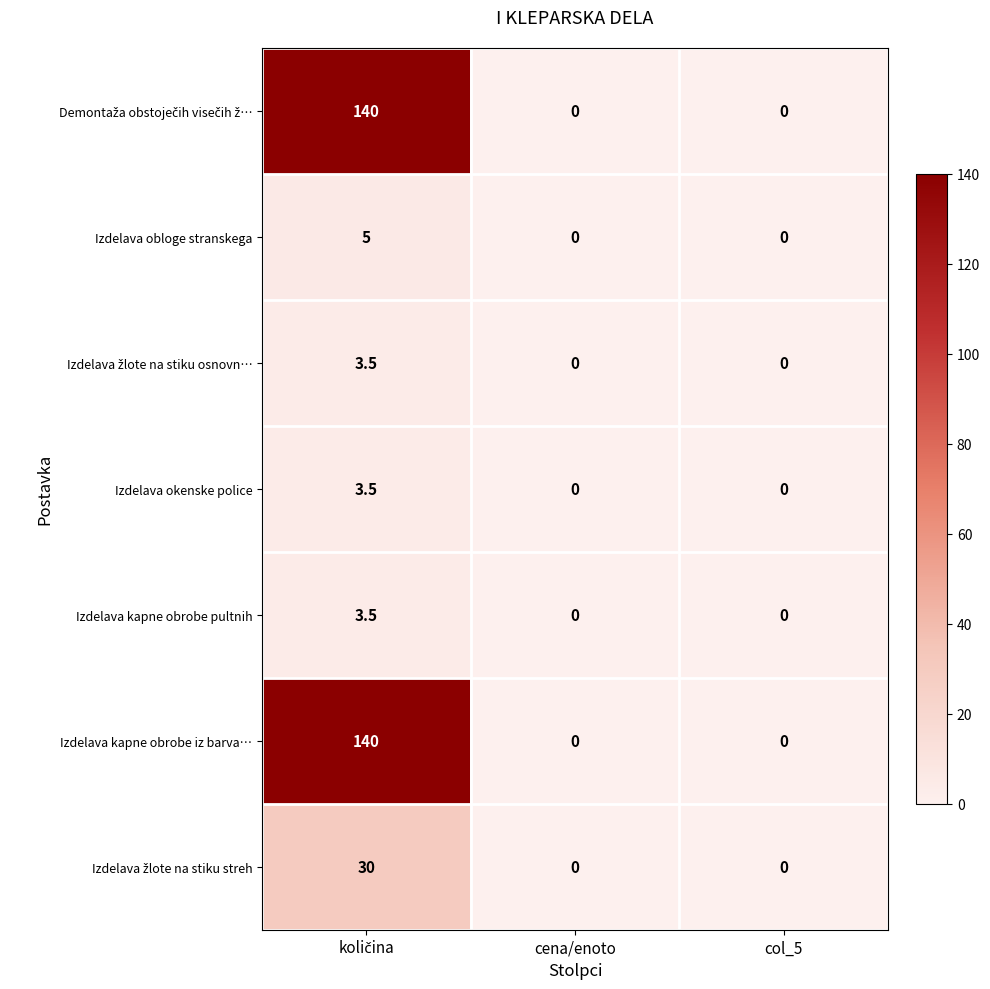

What is the sum of all Izdelava okenske police values?

3.5